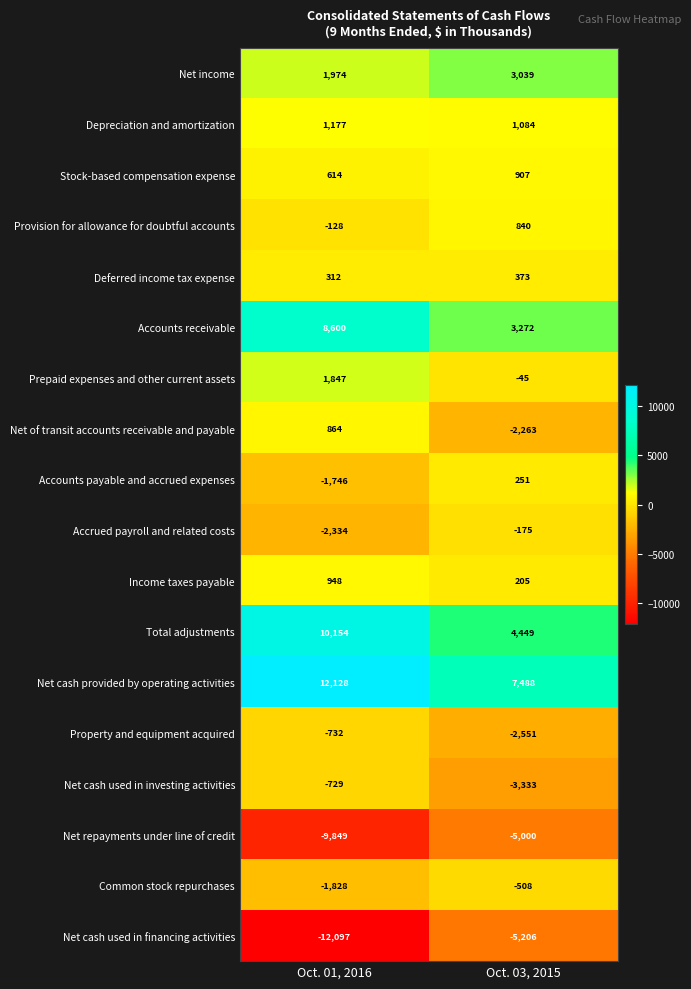

Which series has the largest total across all categories?

Net cash provided by operating activities